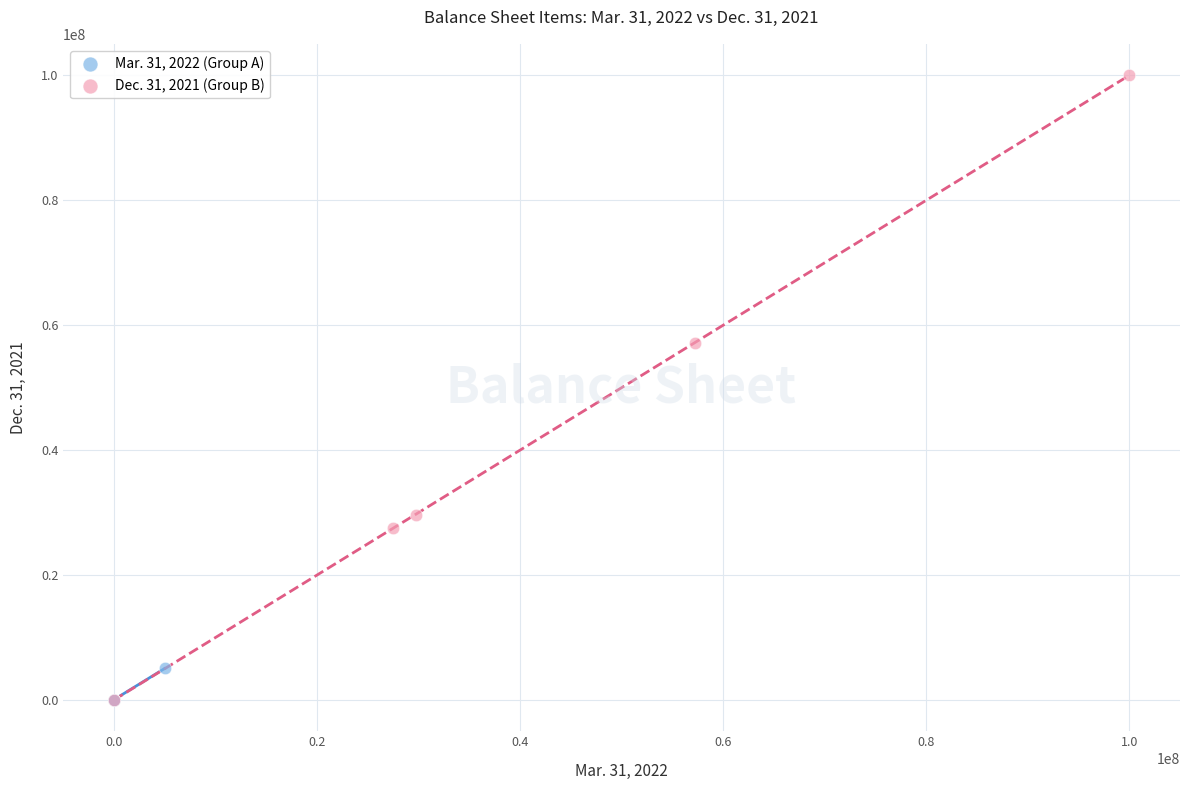

Which series contains the highest Y value?

Dec. 31, 2021 (Group B)